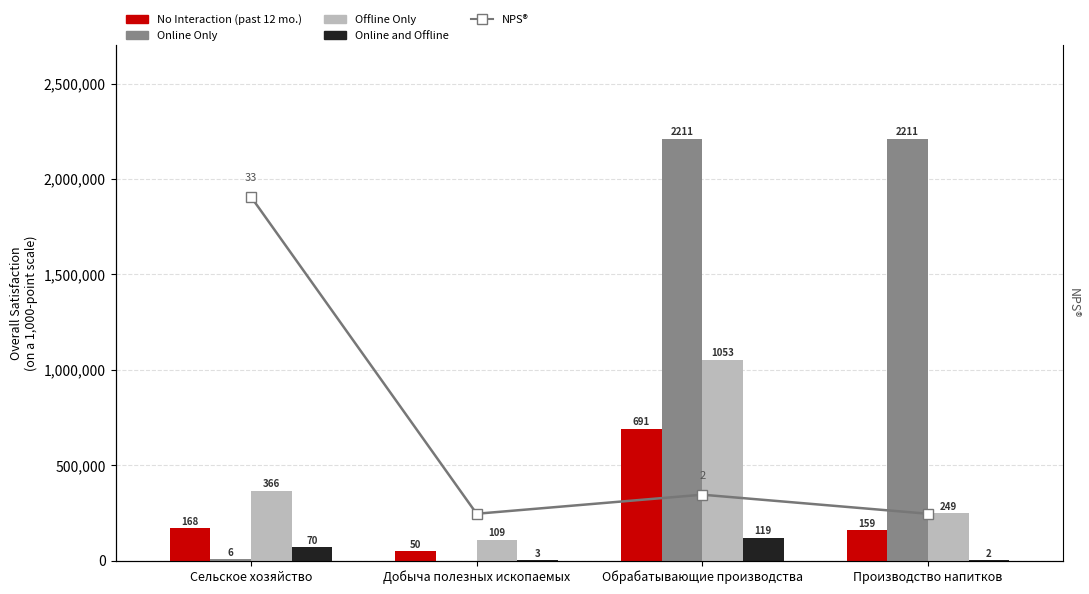

Reading left to right, list all the values displayed in this chart.

No Interaction (past 12 mo.): 168789	50514	691024	159730
Online Only: 6601	0	2211782	2211344
Offline Only: 366407	109249	1053079	249608
Online and Offline: 70317	3453	119665	2358
NPS®: 33836	0	2036	0